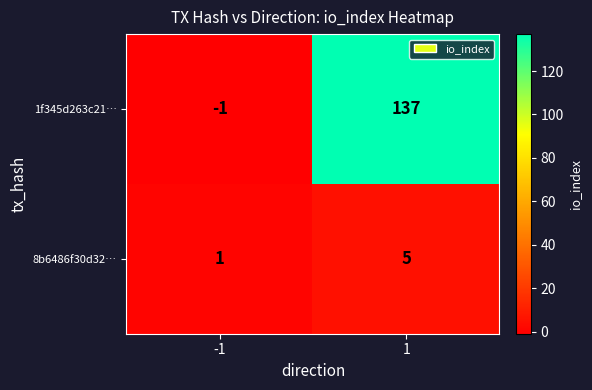

At how many categories does at least one series exceed 73?

1